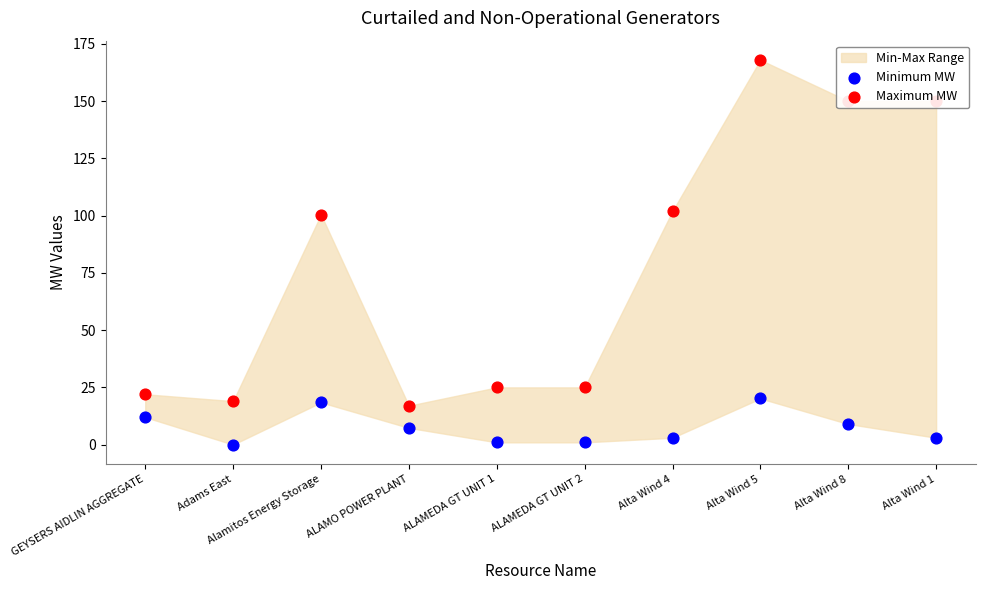

Is the value of Maximum MW at ALAMEDA GT UNIT 2 greater than the value of Minimum MW at Alta Wind 1?

Yes